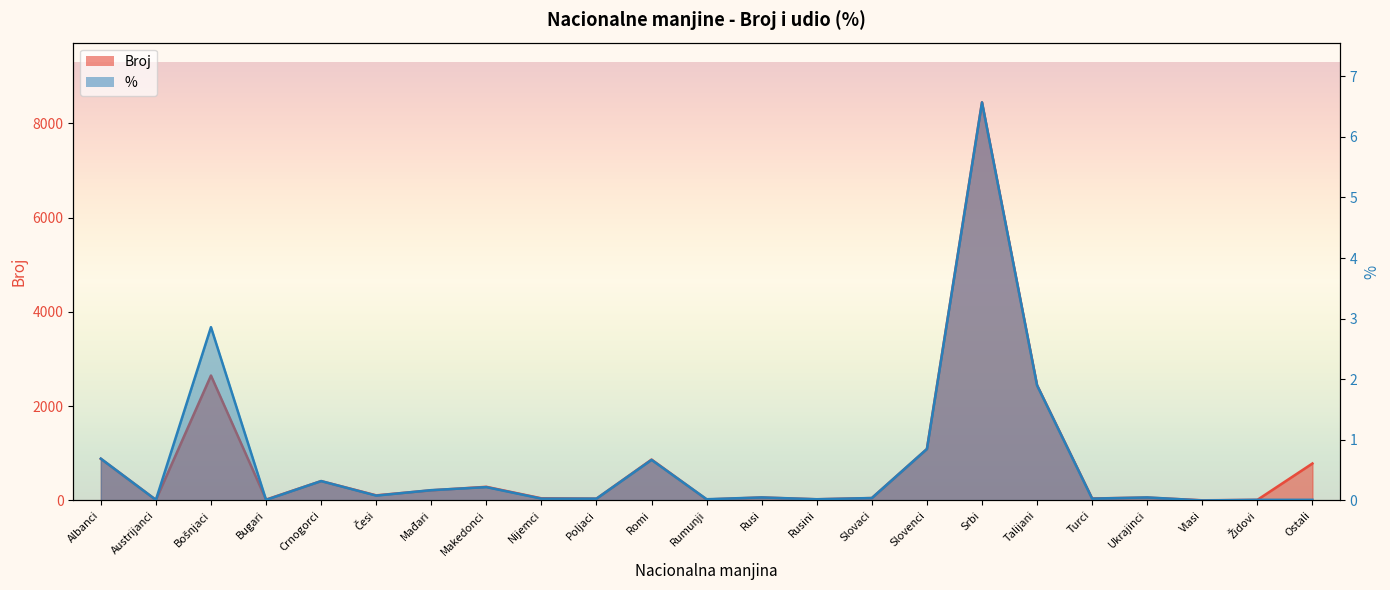

How many interior local peaks does the BROJ series have?

7